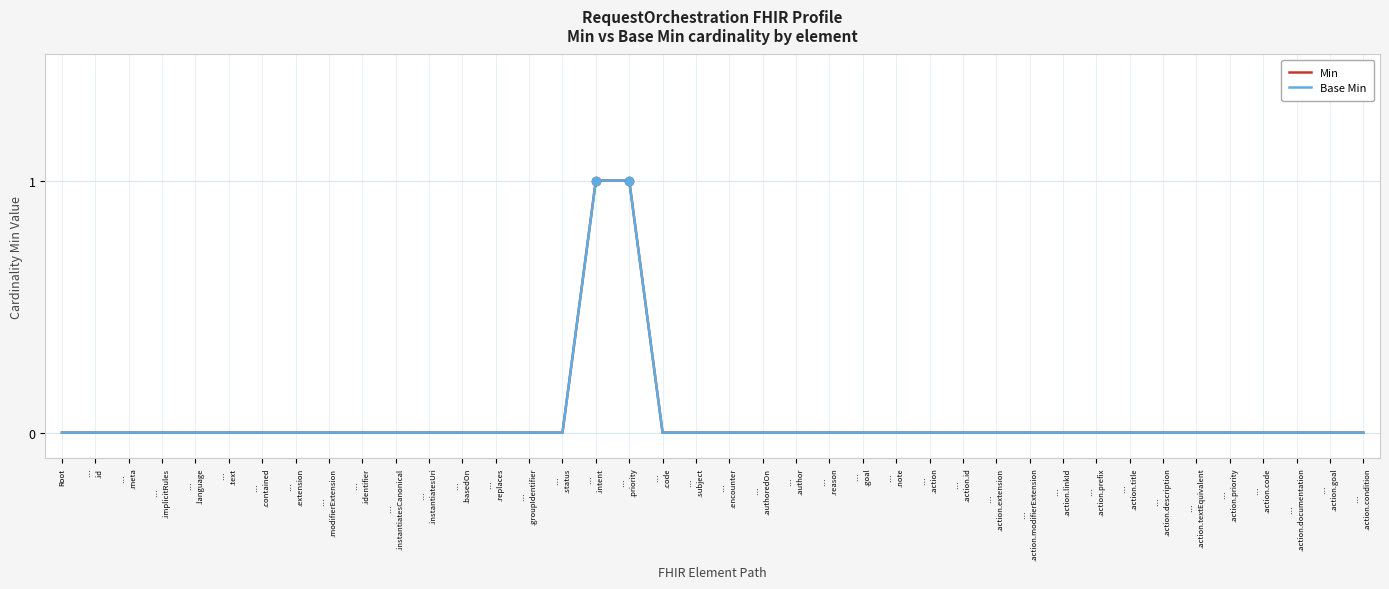

Is this an area chart (filled region under the line)?

No